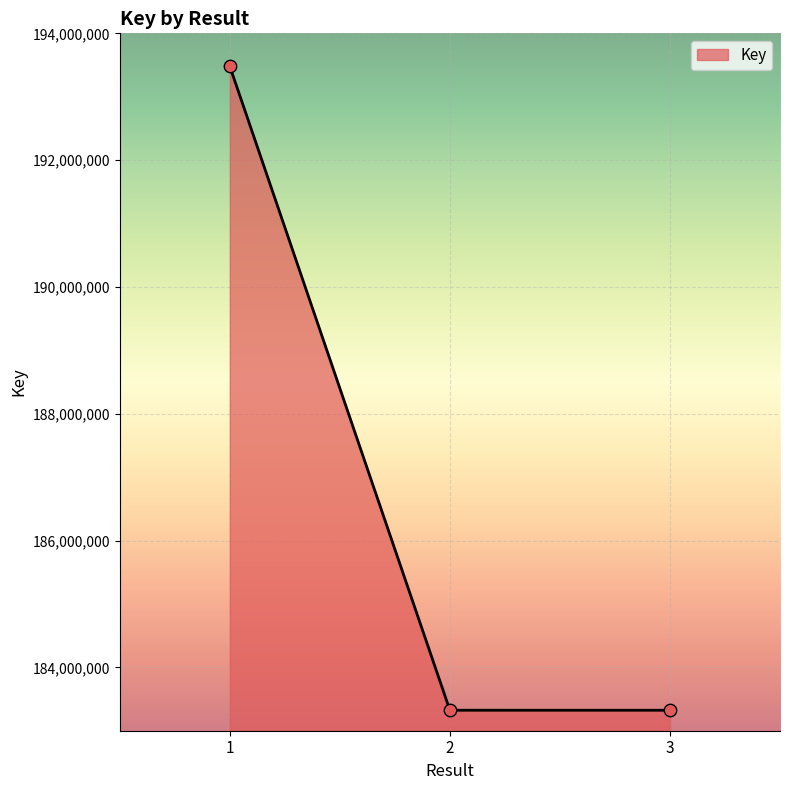

What is the change in value from 1 to 3?

-10155979